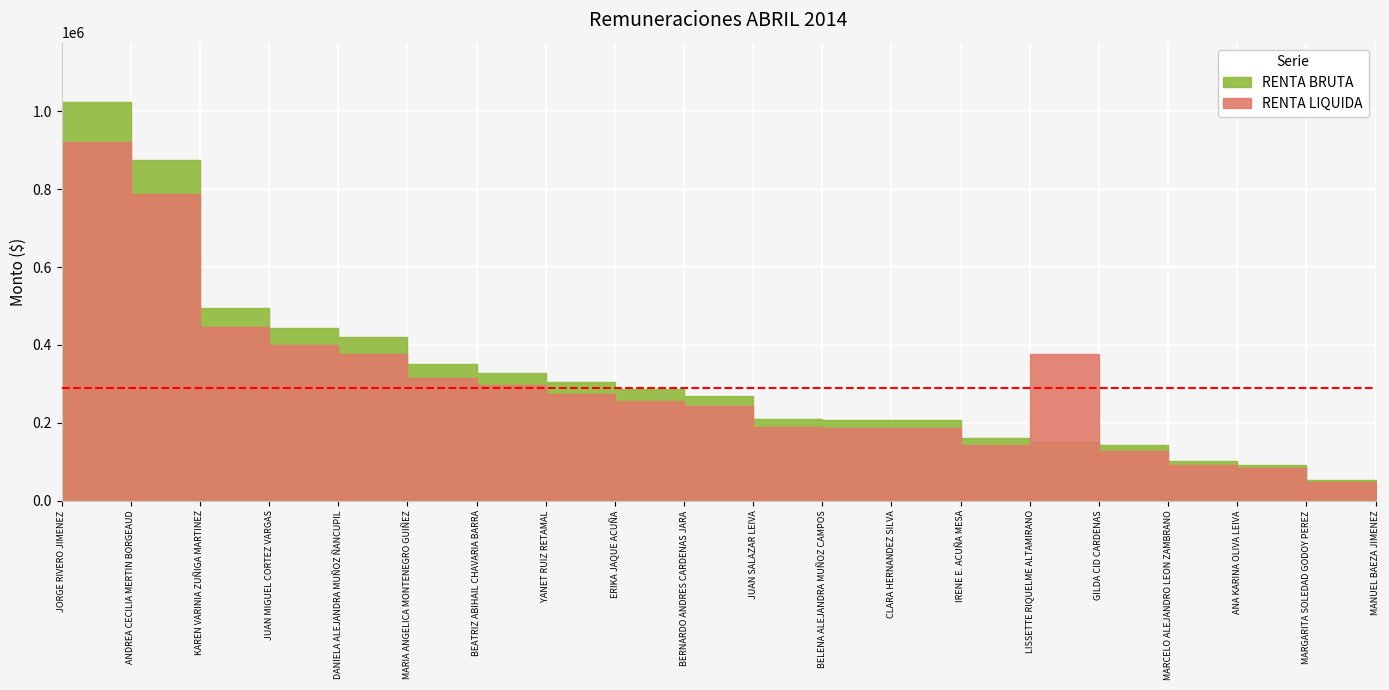

True or false: RENTA LIQUIDA has more than 1 points higher than both neighbors.

True